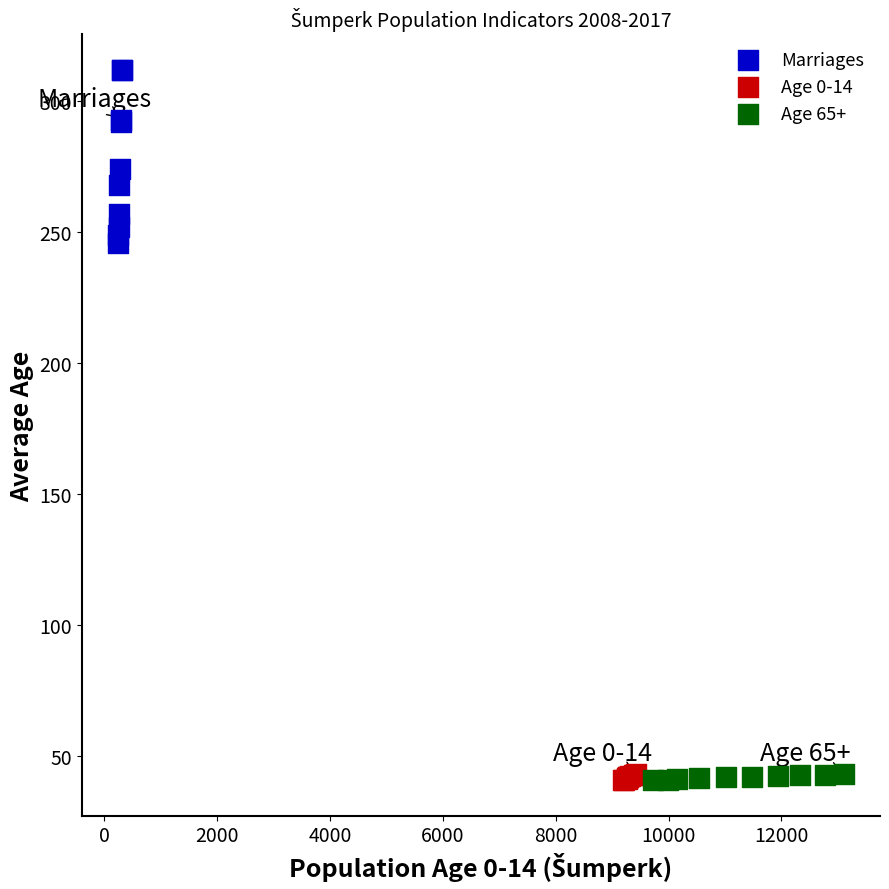

Which series has the widest spread of Y values?

Marriages